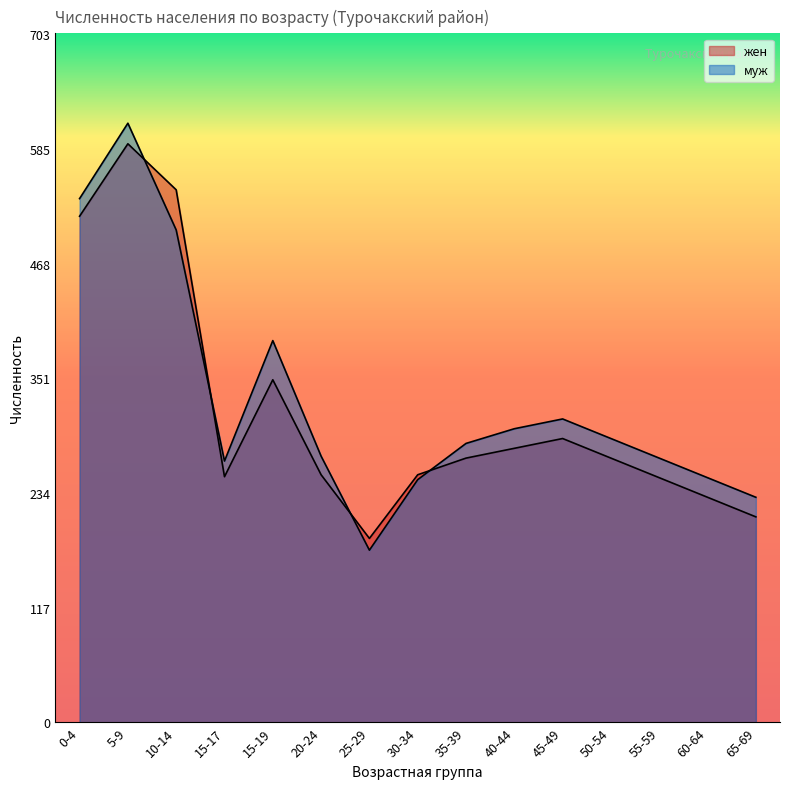

How many interior local valleys does the жен series have?

2